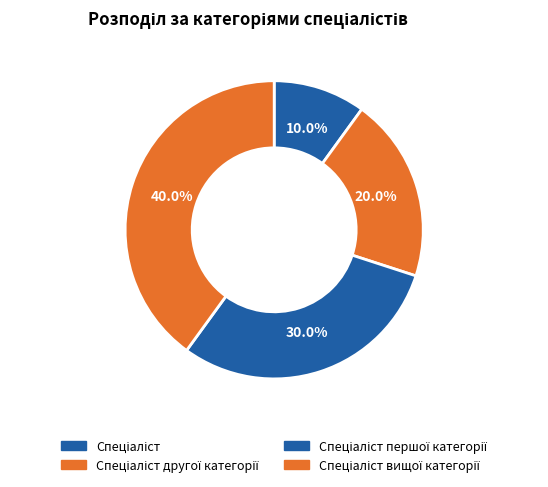

Which category has the biggest portion of the pie?

Спеціаліст вищої категорії